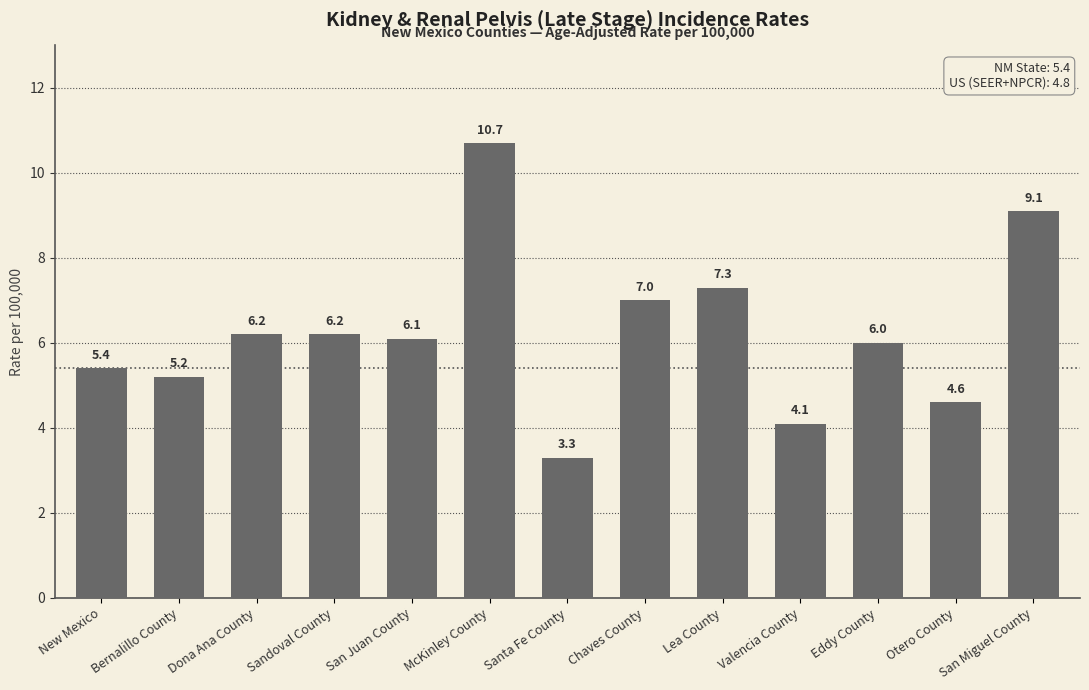

What is the sum of the values at Sandoval County and Bernalillo County?

11.4